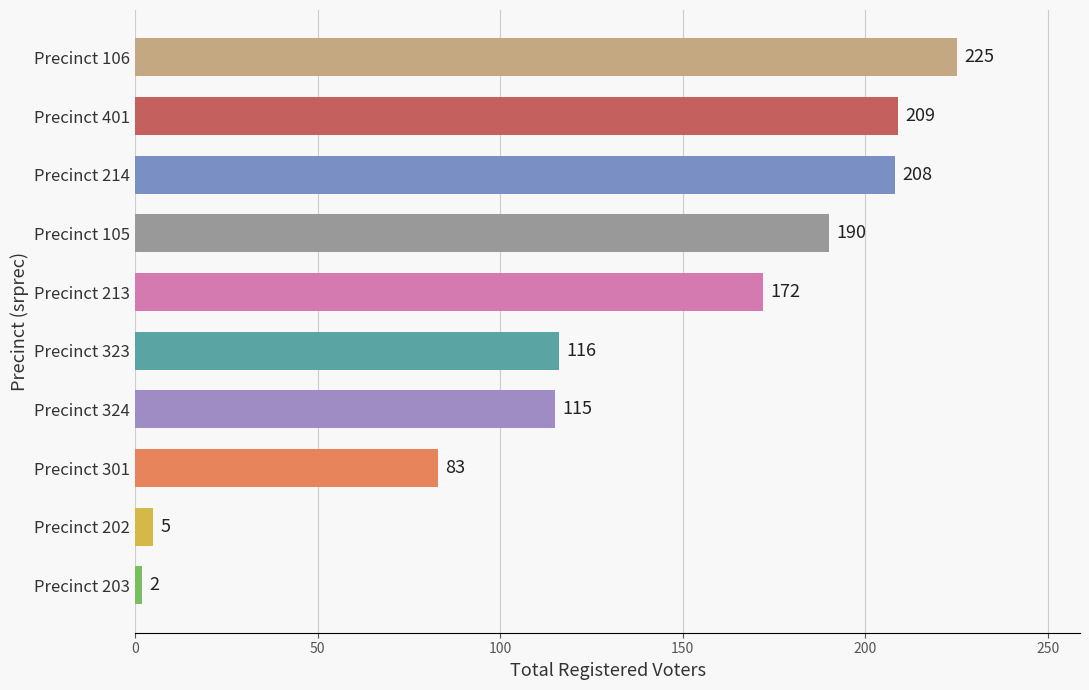

Which has a higher value, Precinct 106 or Precinct 323?

Precinct 106